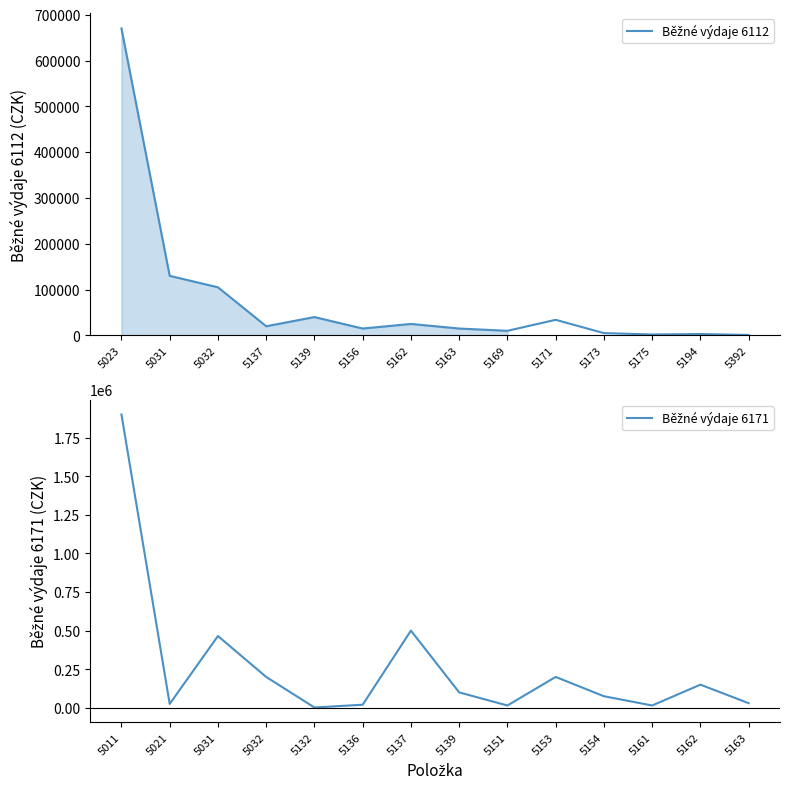

Reading right to left, transcribe all the data shown in this chart.

Běžné výdaje 6112: 1000	3000	2000	5000	34000	10000	15000	25000	15000	40000	20000	105000	130000	670000
Běžné výdaje 6171: 30000	150000	15000	75000	200000	15000	100000	500000	20000	2000	200000	465000	25000	1900000